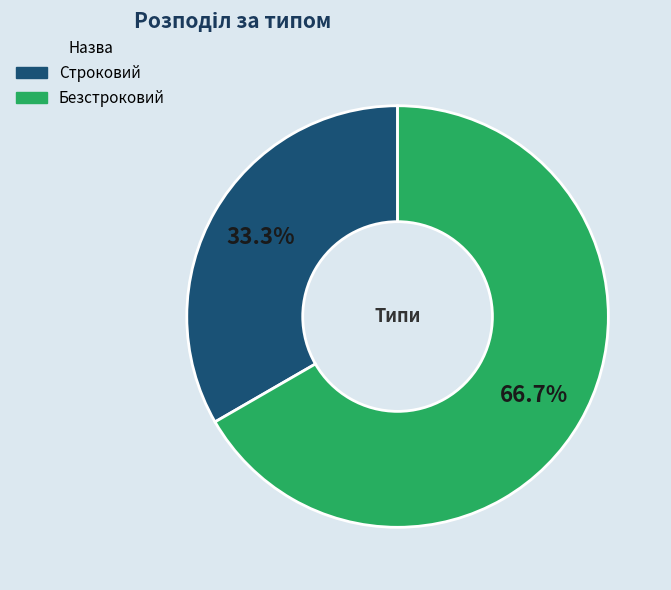

What percentage is NOT represented by Строковий?

66.7%